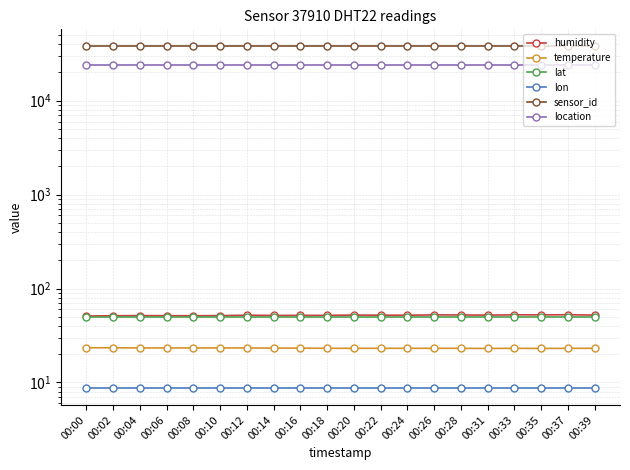

At which label does location reach its peak?

00:00